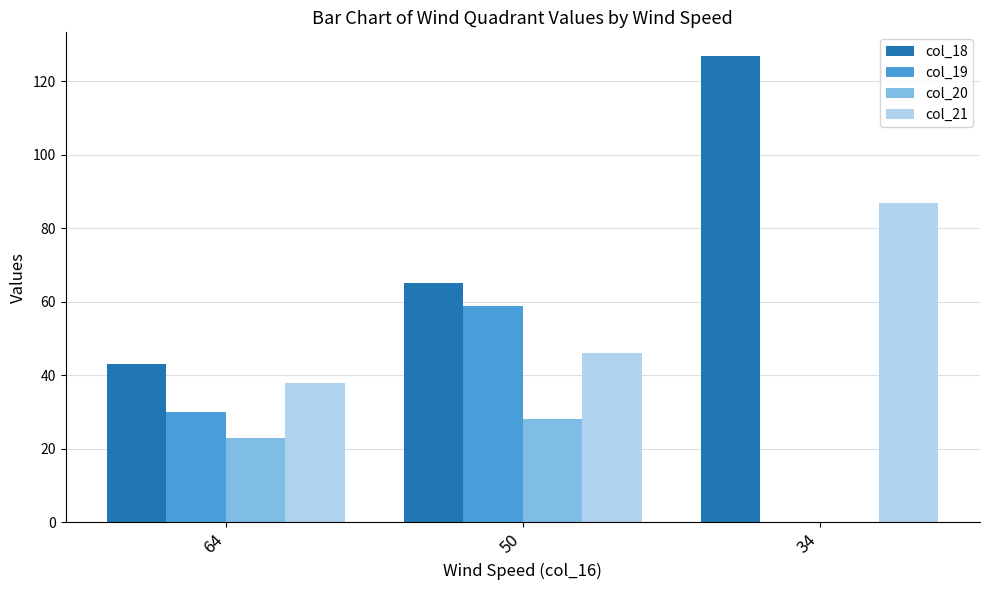

What is the sum of the col_20 values at 34 and 50?

28